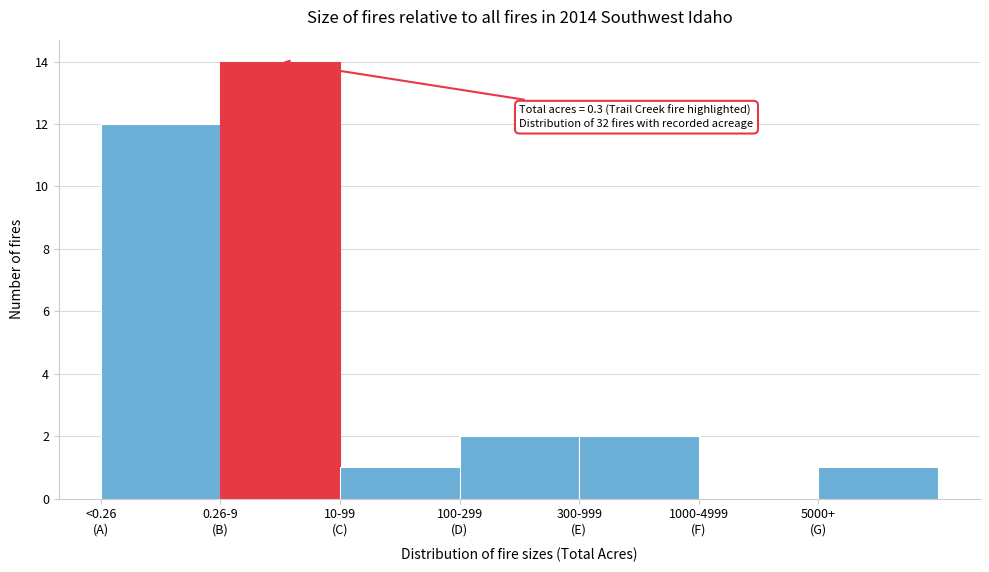

What is the sum of all values?

32